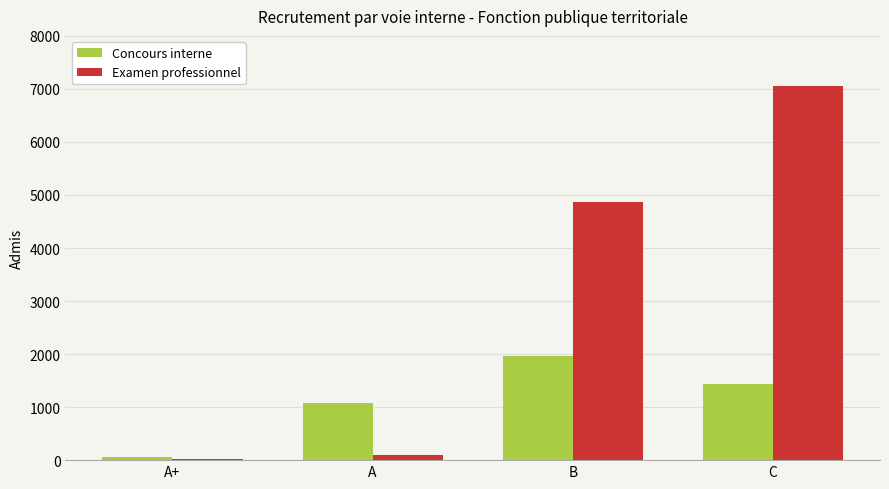

Which series has the widest spread of values?

Examen professionnel